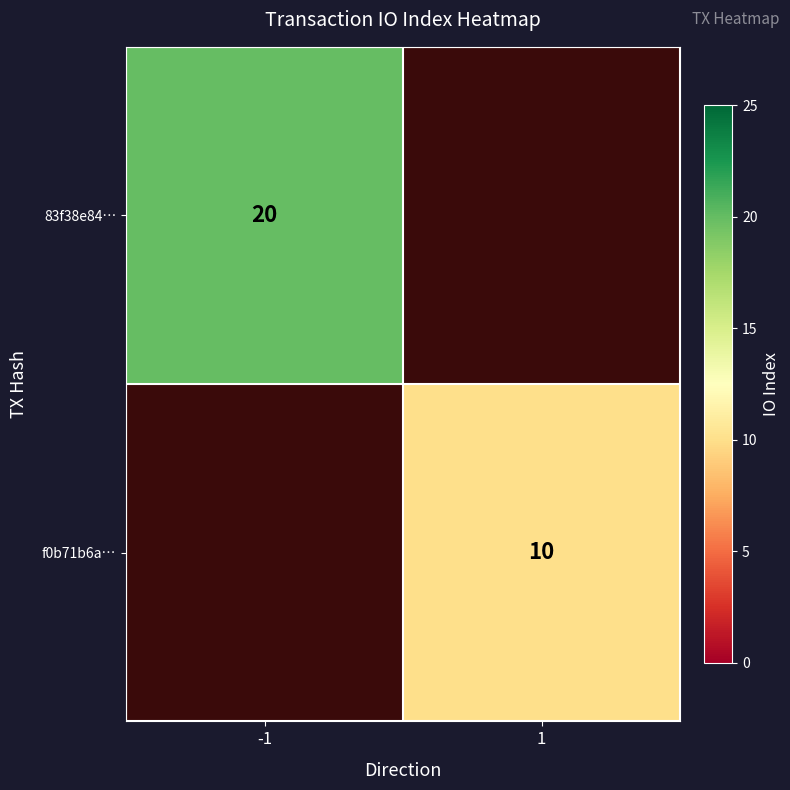

True or false: f0b71b6a… has a value of 3 at 1.

False